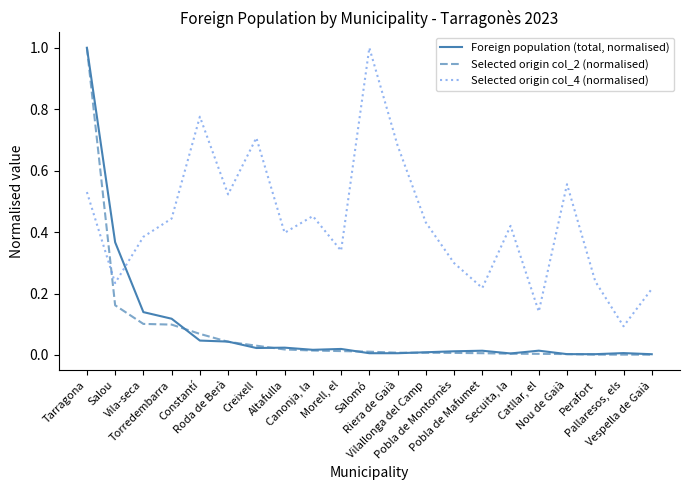

Which category has the highest value in the Foreign population (total, normalised) series?

Tarragona